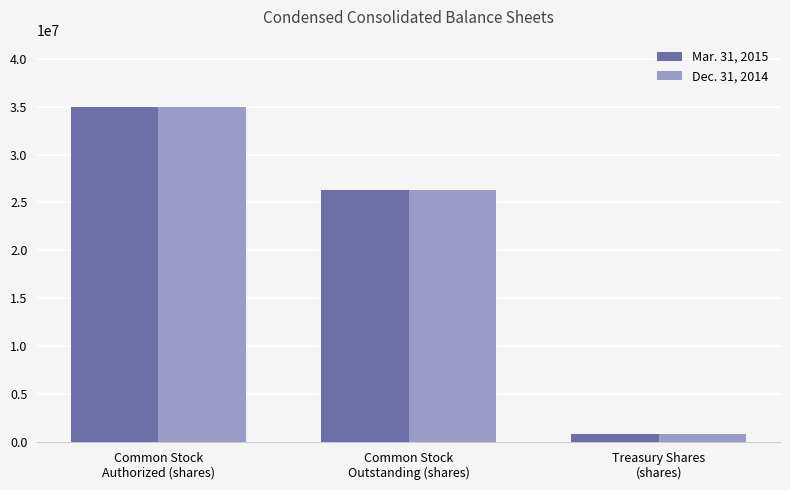

Count the Mar. 31, 2015 values in the range 788253 to 35000000.

3